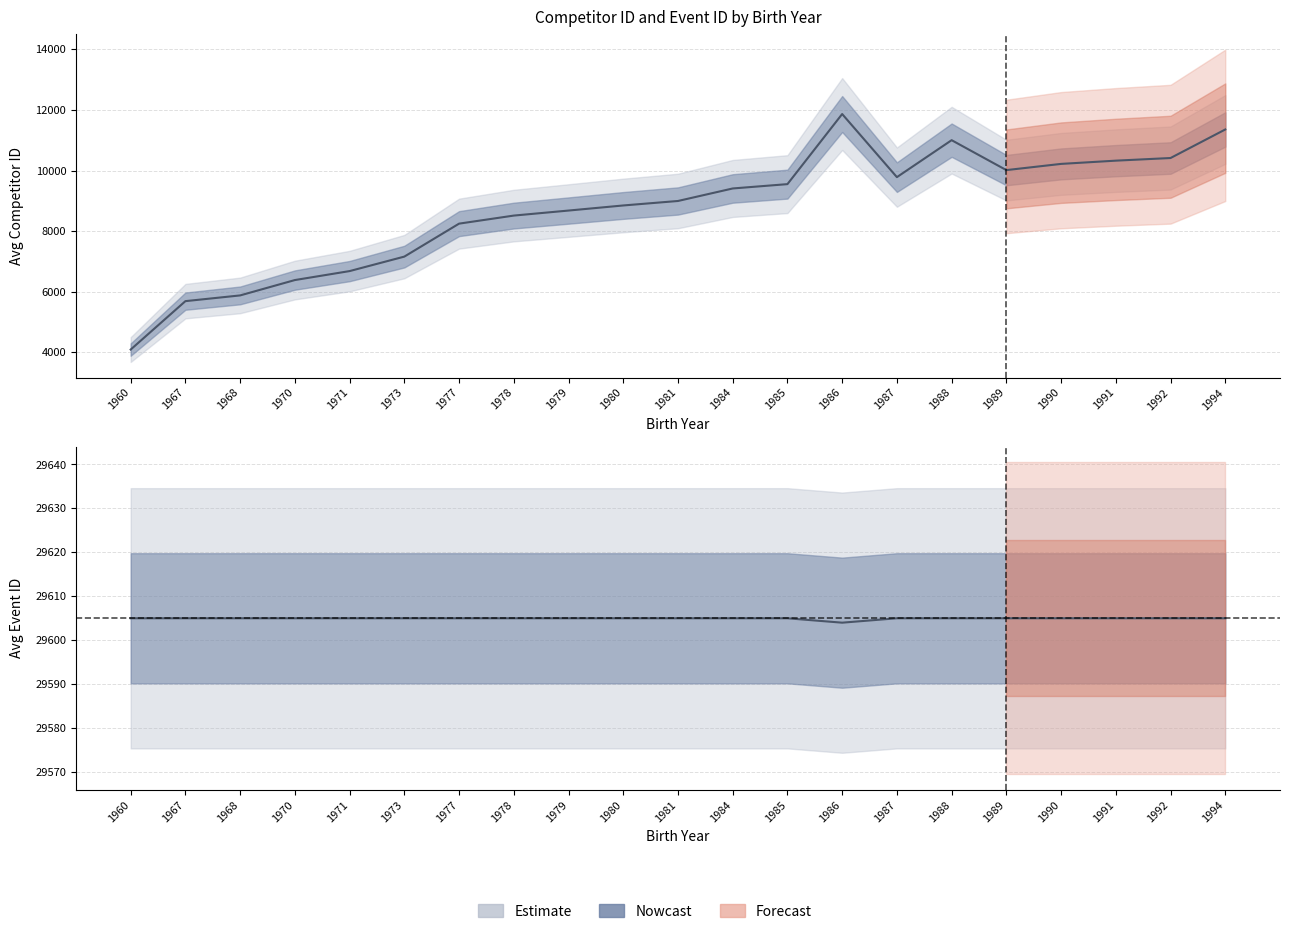

At which category does avg_id reach its first local peak?

1986